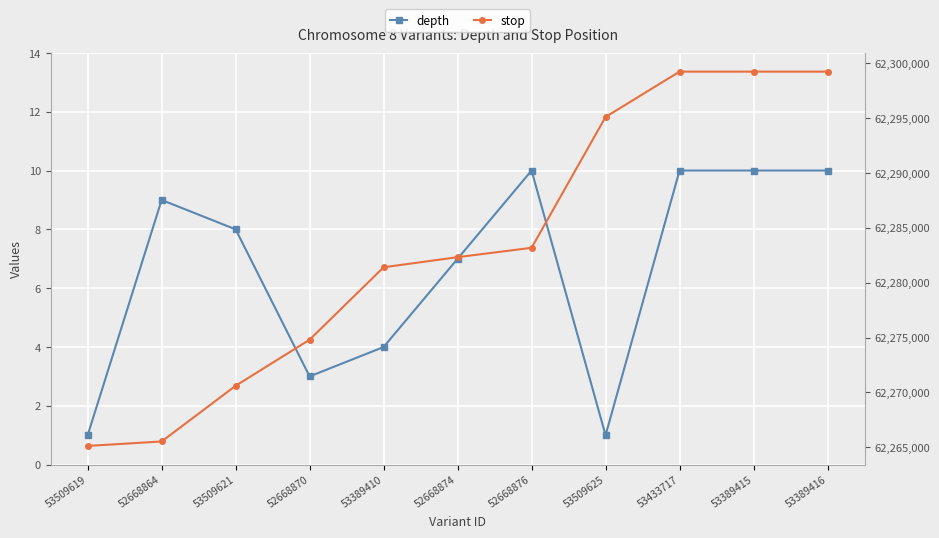

Reading left to right, transcribe all the data shown in this chart.

depth: 53509619=1	52668864=9	53509621=8	52668870=3	53389410=4	52668874=7	52668876=10	53509625=1	53433717=10	53389415=10	53389416=10
stop: 53509619=62265120	52668864=62265526	53509621=62270603	52668870=62274804	53389410=62281406	52668874=62282328	52668876=62283181	53509625=62295110	53433717=62299242	53389415=62299242	53389416=62299242